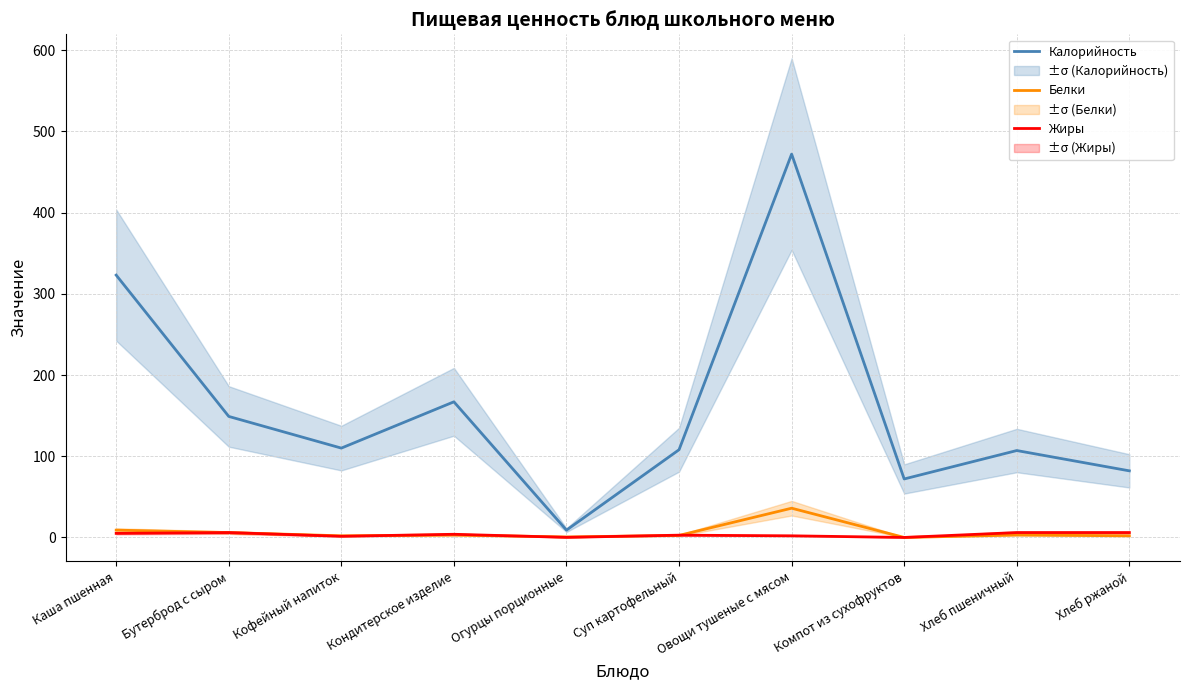

Which series has the largest range (max minus min)?

Калорийность